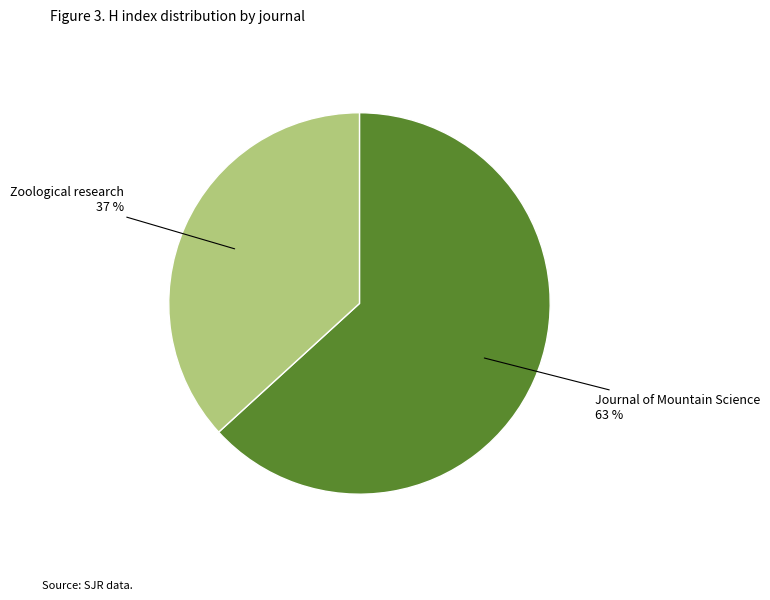

Does any single category account for the majority?

Yes